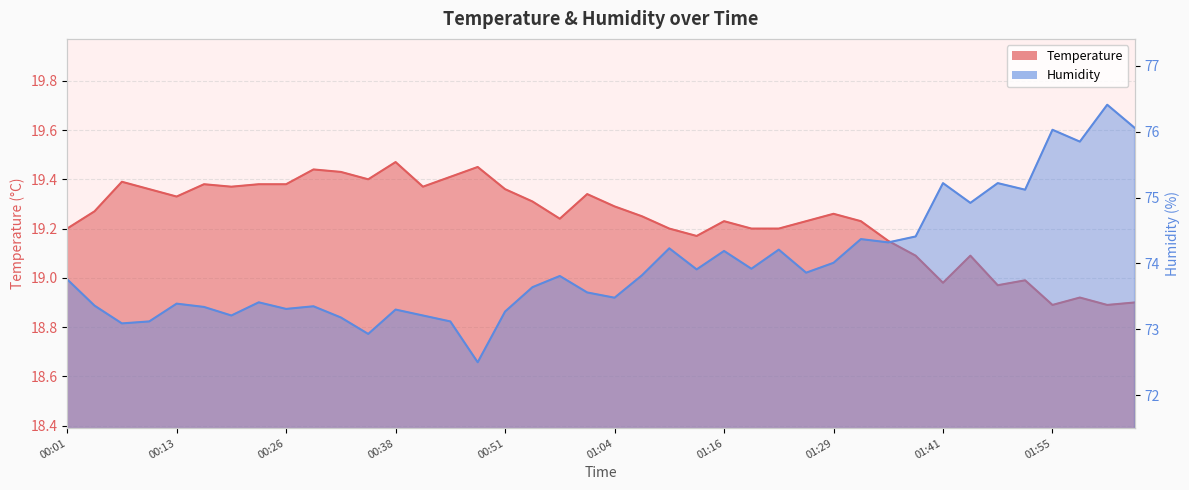

How many interior local valleys does the temperature series have?

10